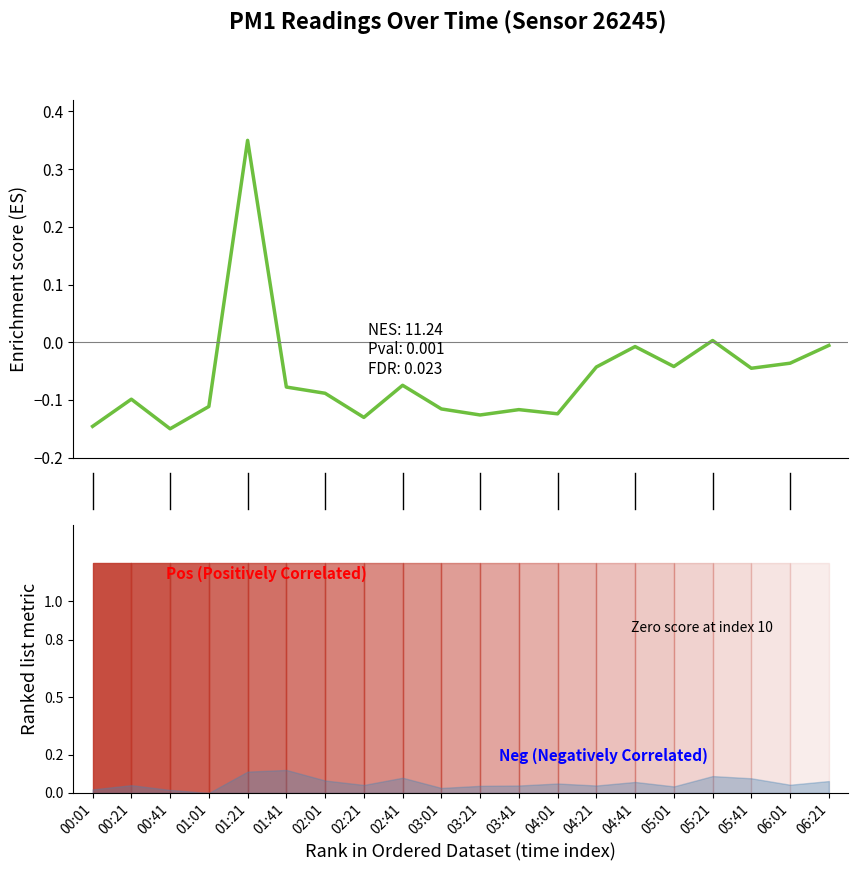

Reading left to right, what are all the values shown in this chart?

00:01=-0.1	00:21=-0.1	00:41=-0.1	01:01=-0.1	01:21=0.3	01:41=-0.1	02:01=-0.1	02:21=-0.1	02:41=-0.1	03:01=-0.1	03:21=-0.1	03:41=-0.1	04:01=-0.1	04:21=-0.0	04:41=-0.0	05:01=-0.0	05:21=0.0	05:41=-0.0	06:01=-0.0	06:21=-0.0